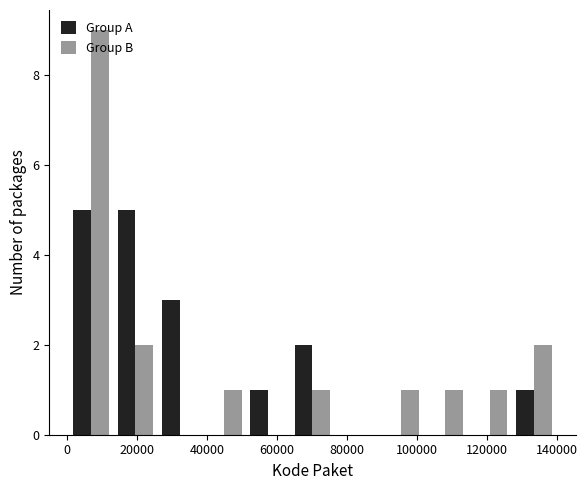

What is the height of the Group A bar covering 52000 to 64000 on the x-axis? Neither the bar edges nor the heights are printed on the chart, so give them approximately, as read against the axes.

1